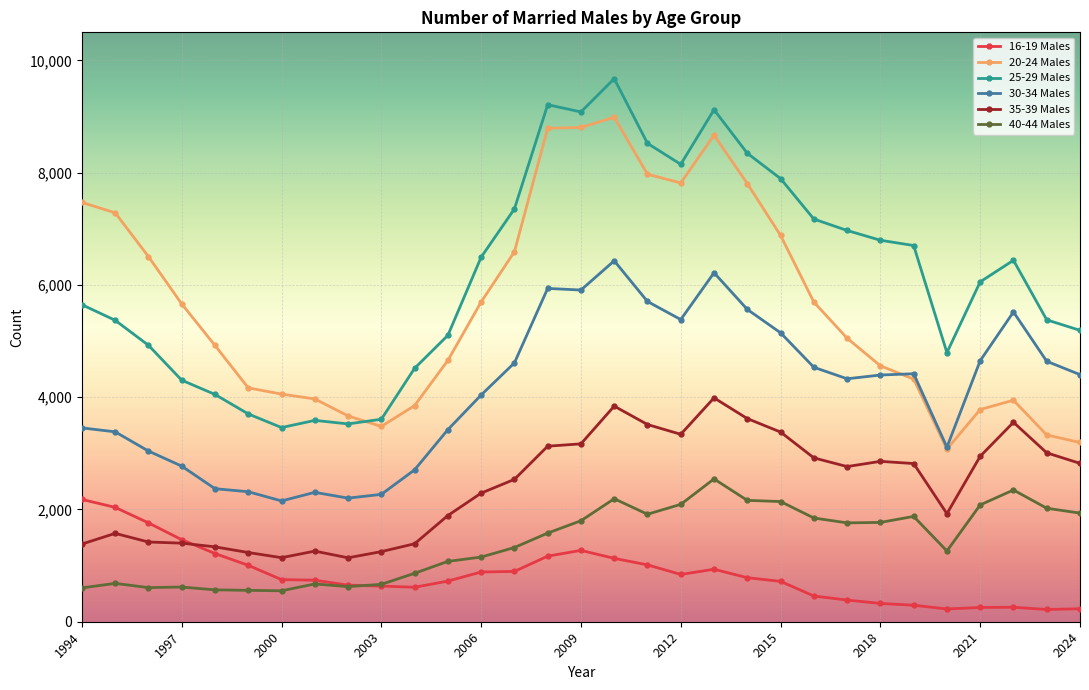

Does the chart have visible grid lines?

Yes